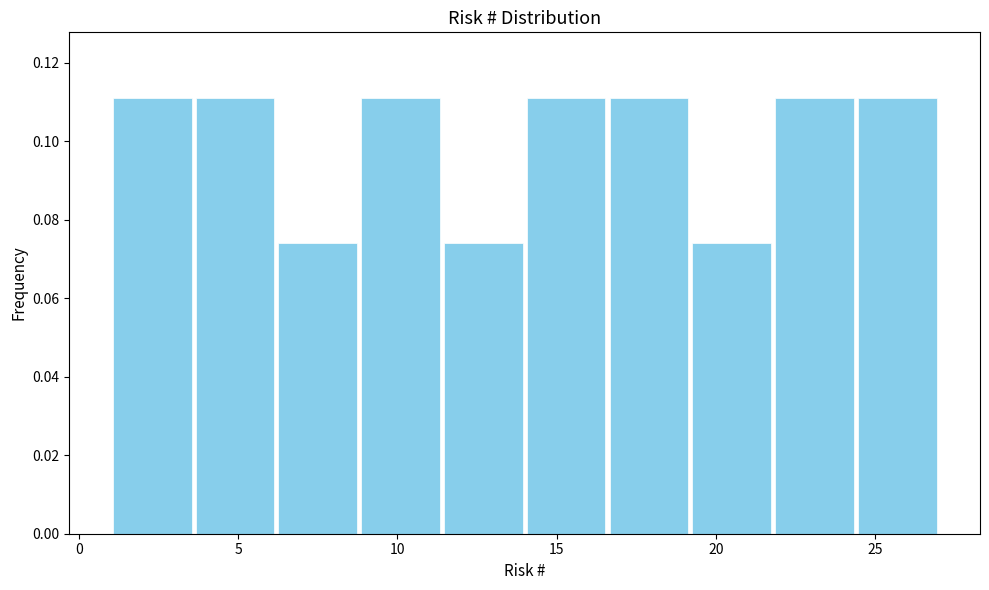

Reading left to right, list every bar in this chart as the range it spans on the x-axis followed by its height. Neither the bar edges nor the heights are printed on the chart, so give them approximately, as read against the axes.

1.0 to 3.6: 0.112
3.6 to 6.2: 0.112
6.2 to 8.8: 0.074
8.8 to 11.4: 0.112
11.4 to 14.0: 0.074
14.0 to 16.6: 0.112
16.6 to 19.2: 0.112
19.2 to 21.8: 0.074
21.8 to 24.4: 0.112
24.4 to 27.0: 0.112